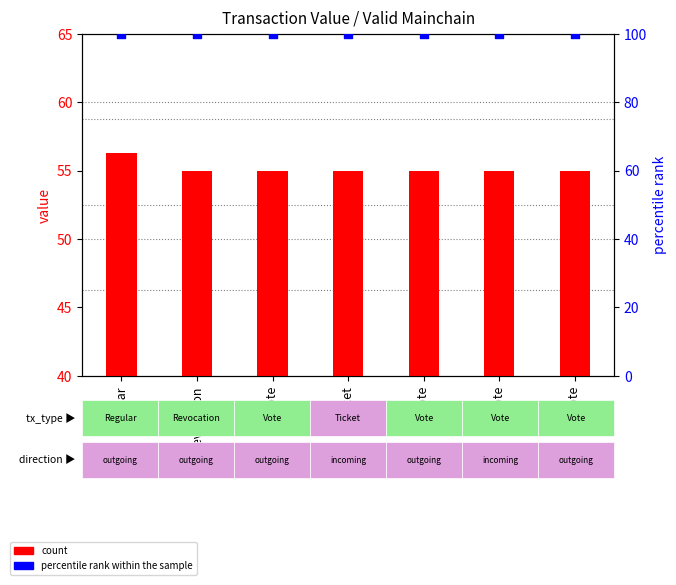

Which series has the largest total across all categories?

percentile rank within the sample